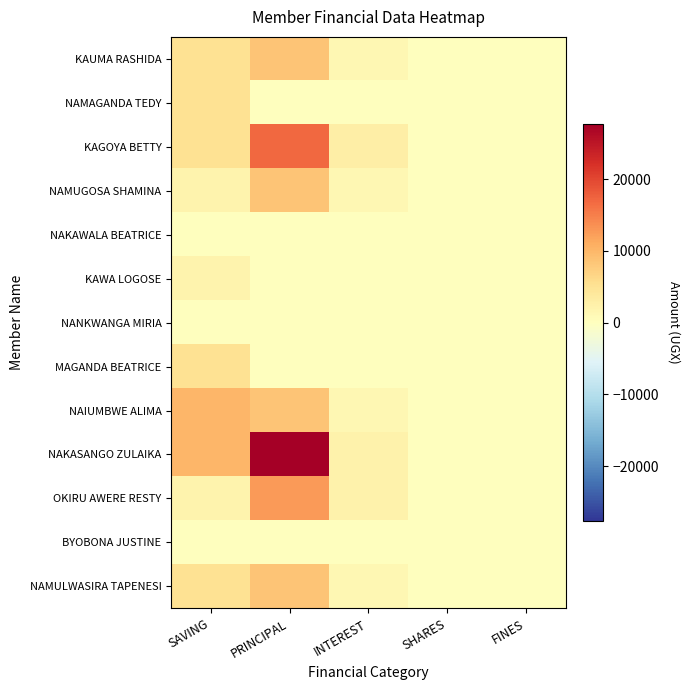

At which category is the sum across all series the highest?

PRINCIPAL